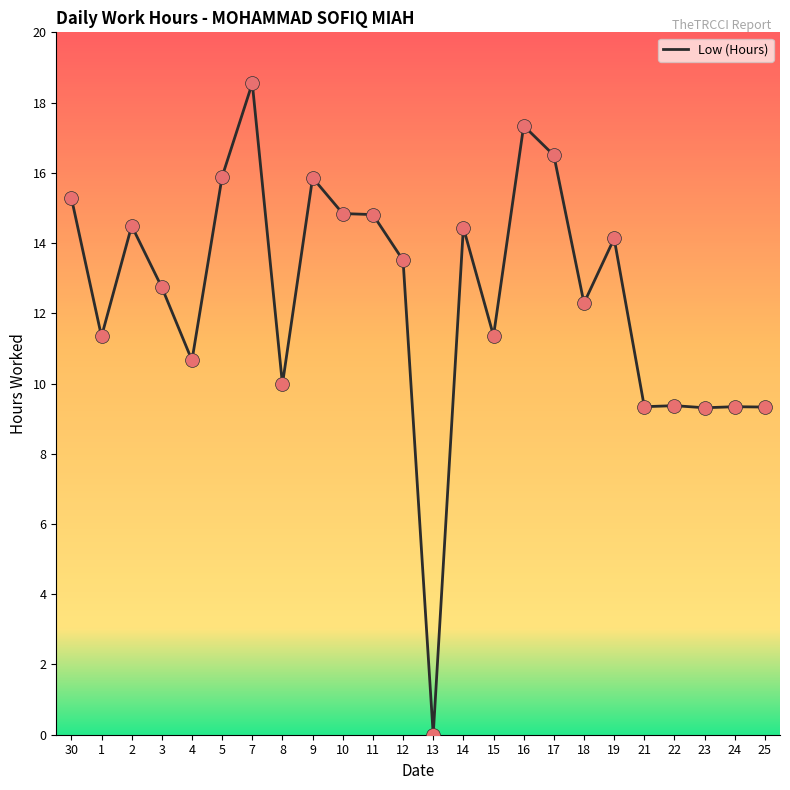

What is the change in value from 7 to 24?

-9.2